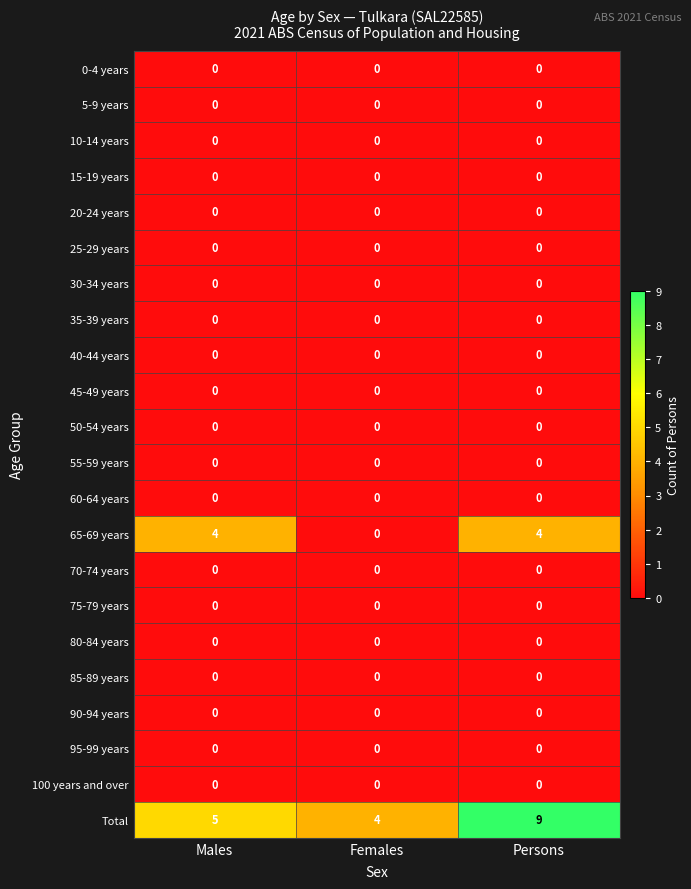

What is the total value across all series at Persons?

13